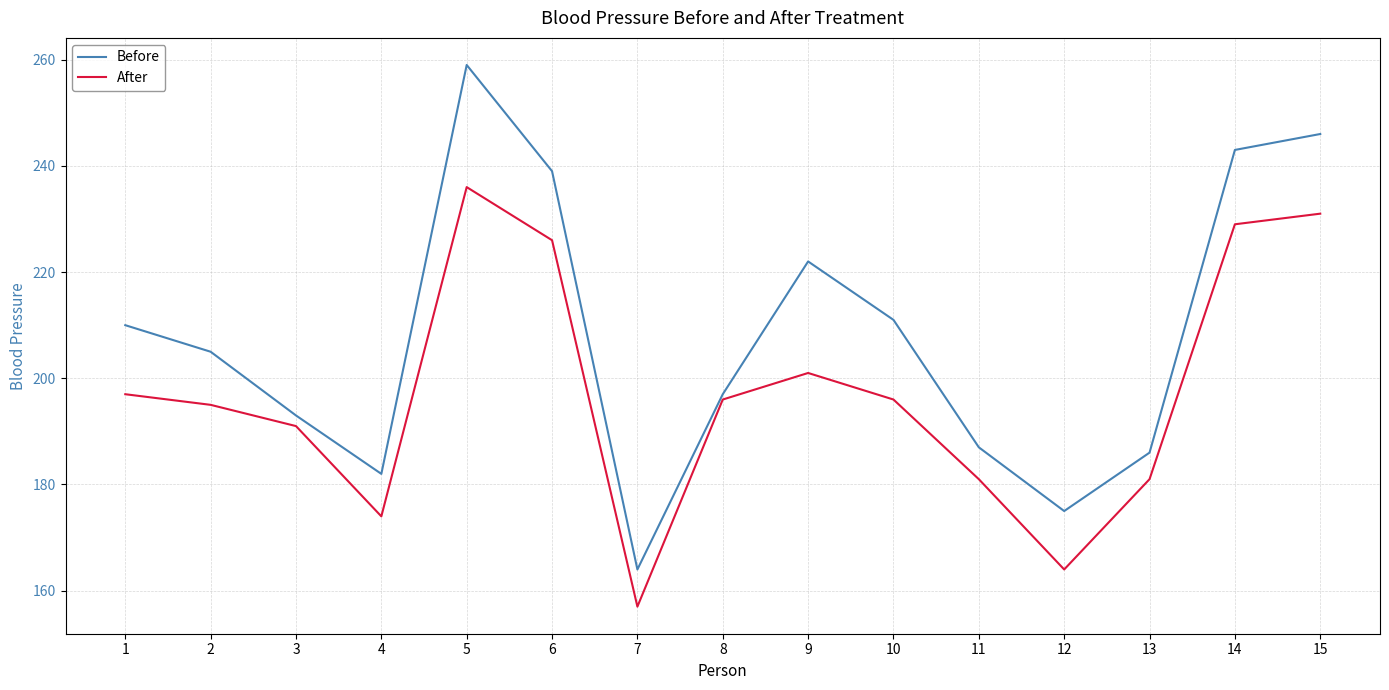

True or false: After and Before intersect in this chart.

False